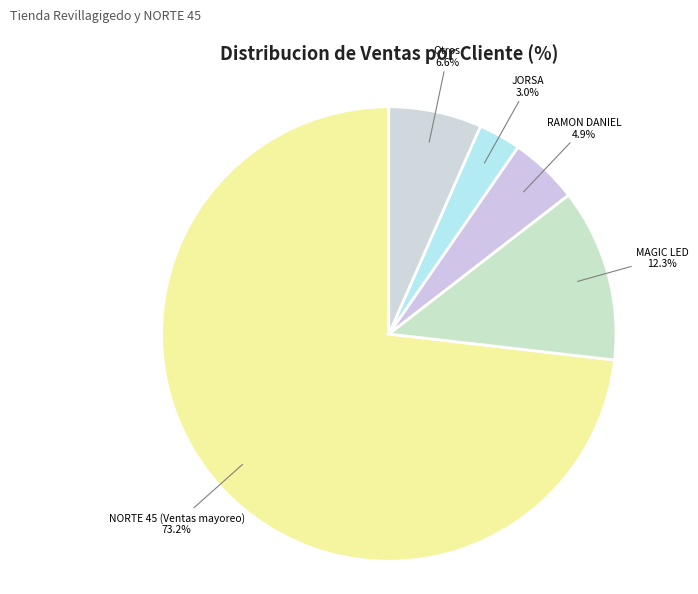

Approximately how many times larger is the value at NORTE 45 (Ventas mayoreo) compared to RAMON DANIEL?

14.9